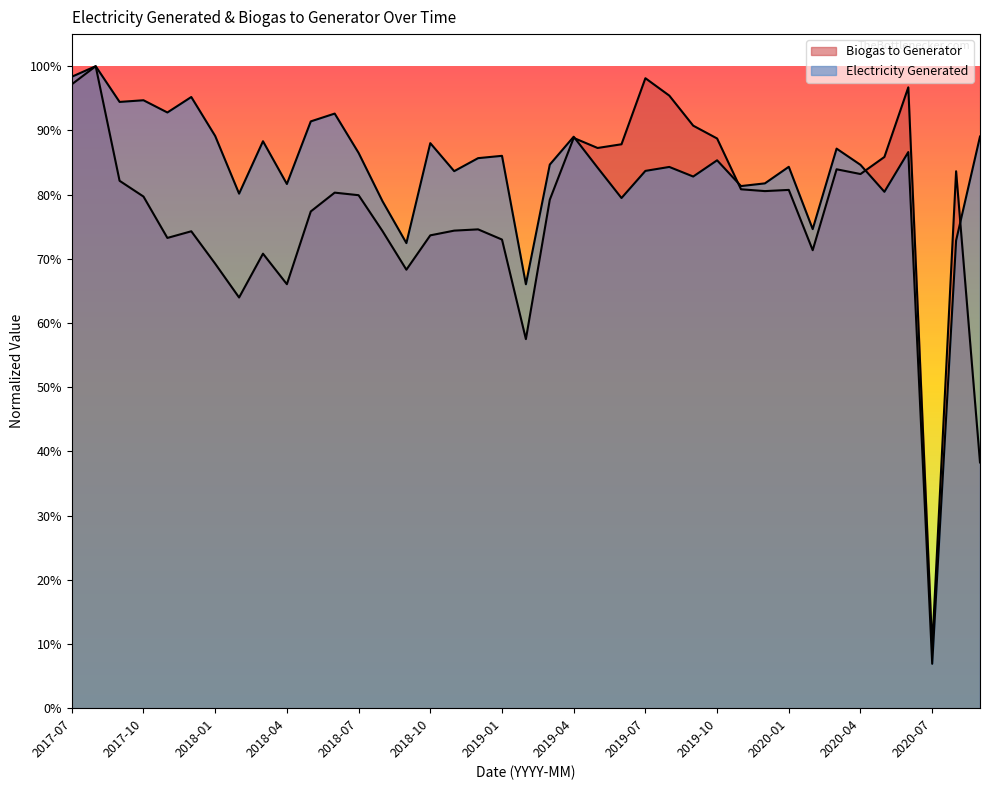

What are all the series names shown in the legend?

Electricity Generated, Biogas to Generator